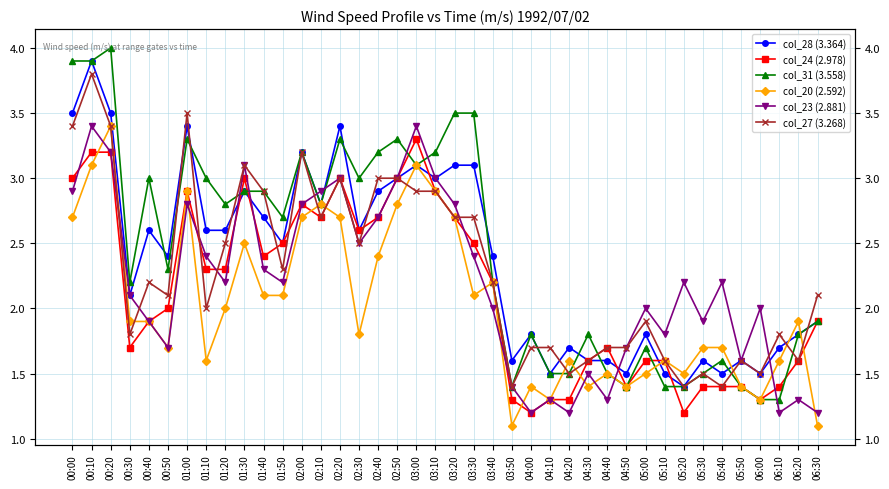

What is the difference between the col_23 (2.881) values at 05:20 and 06:20?

0.9